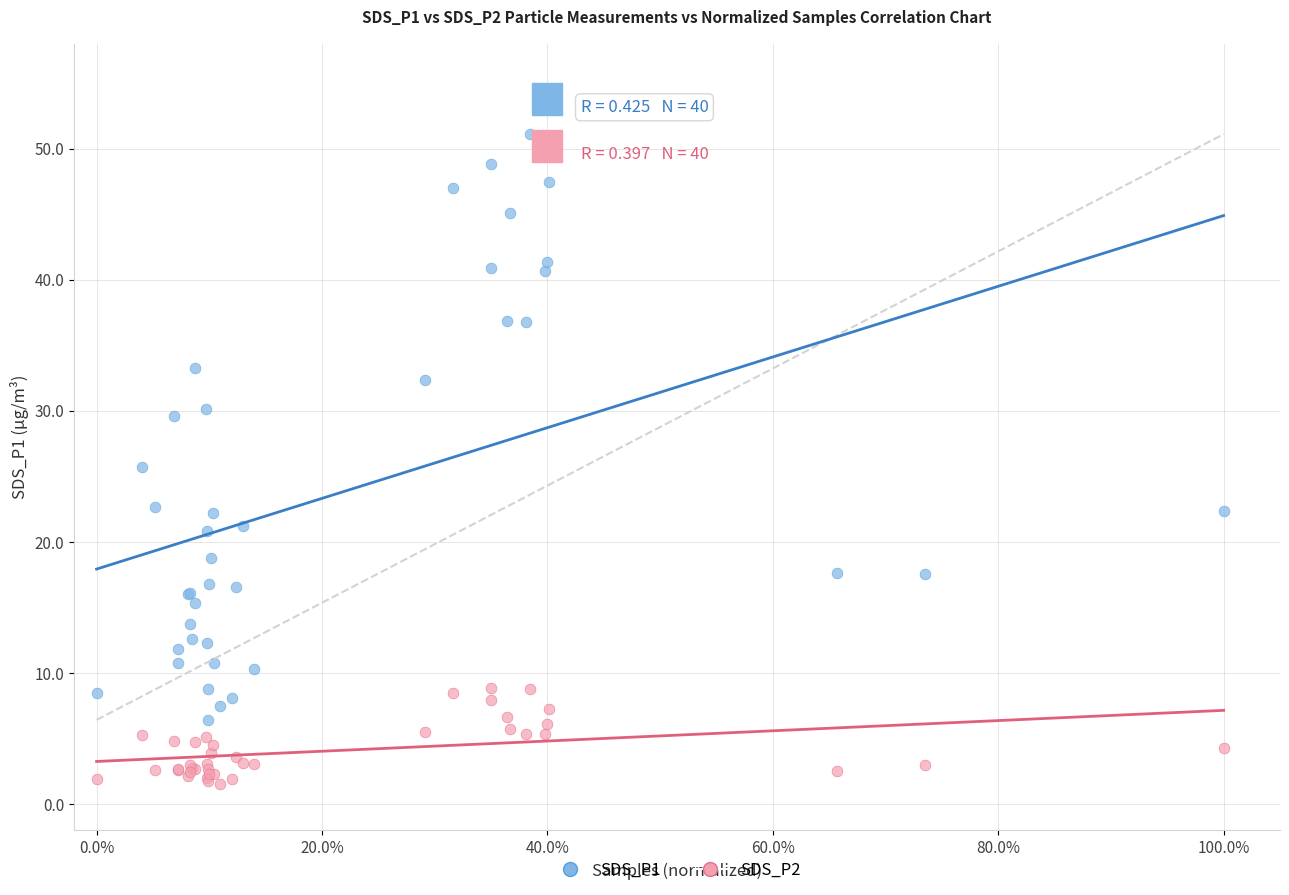

Which series has the largest Y range (max minus min)?

SDS_P1